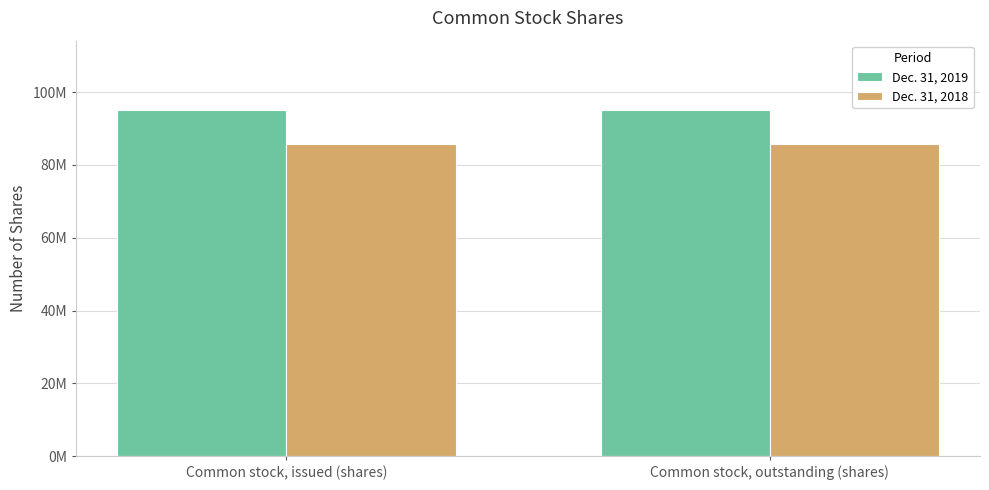

Are the bars horizontal?

No